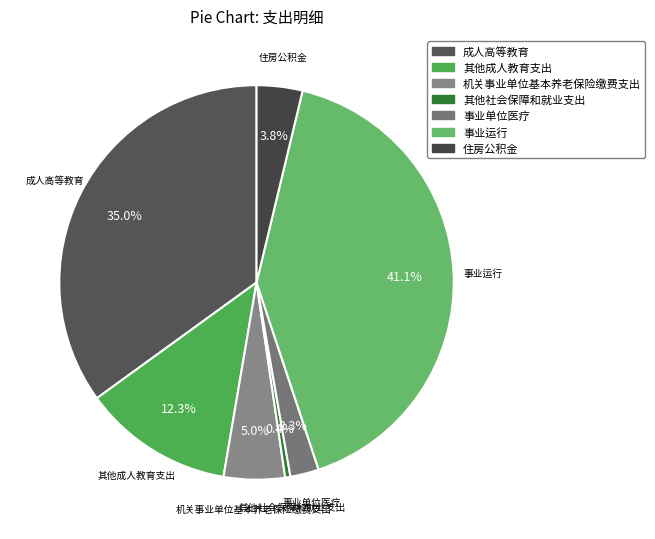

To the nearest percent, what portion does 机关事业单位基本养老保险缴费支出 represent?

5%